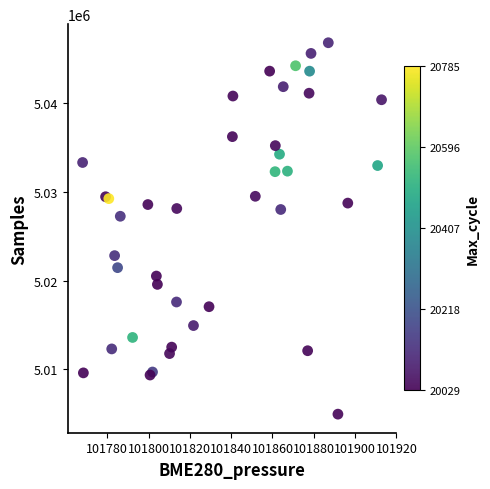

What Y value in the scatter plot is closest to 5025885?

5027259